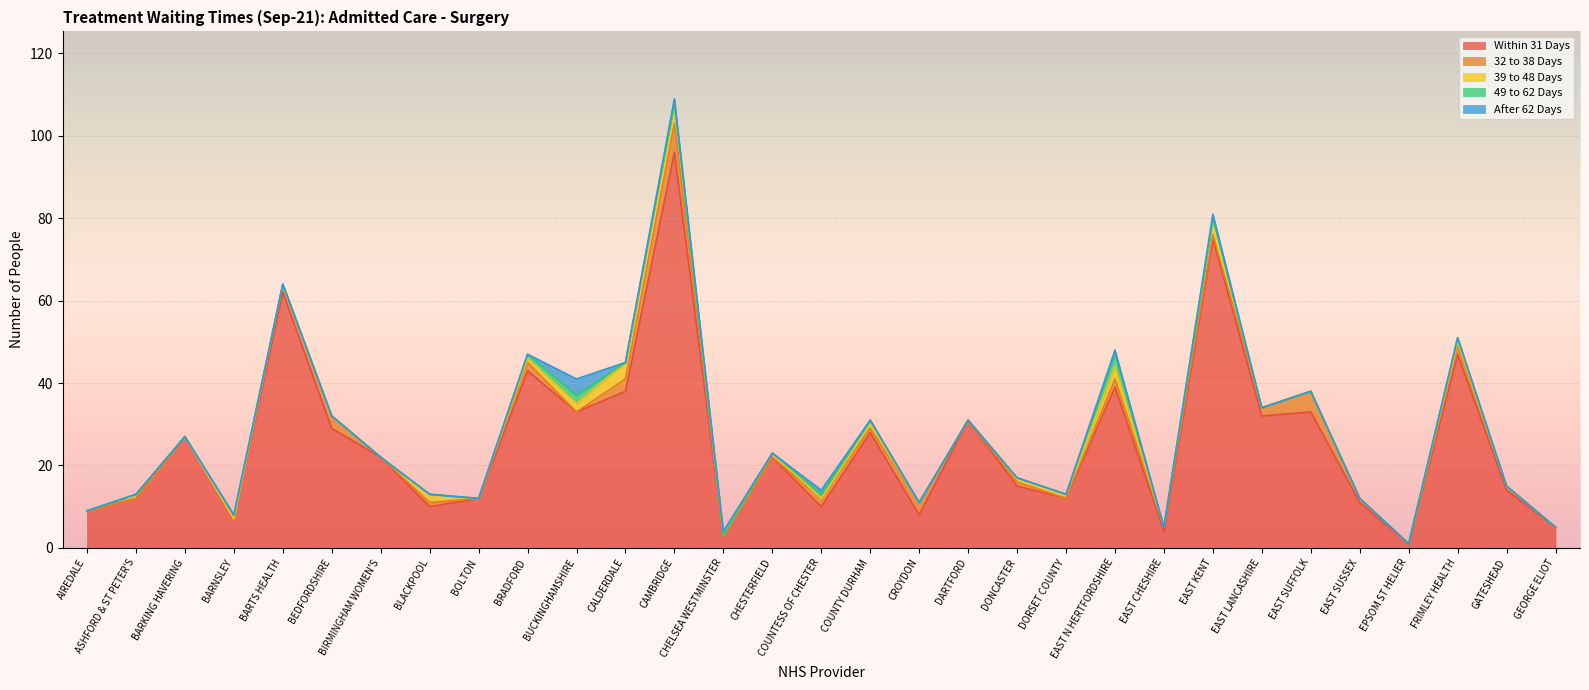

True or false: Within 31 Days and 39 to 48 Days cross at least once.

False